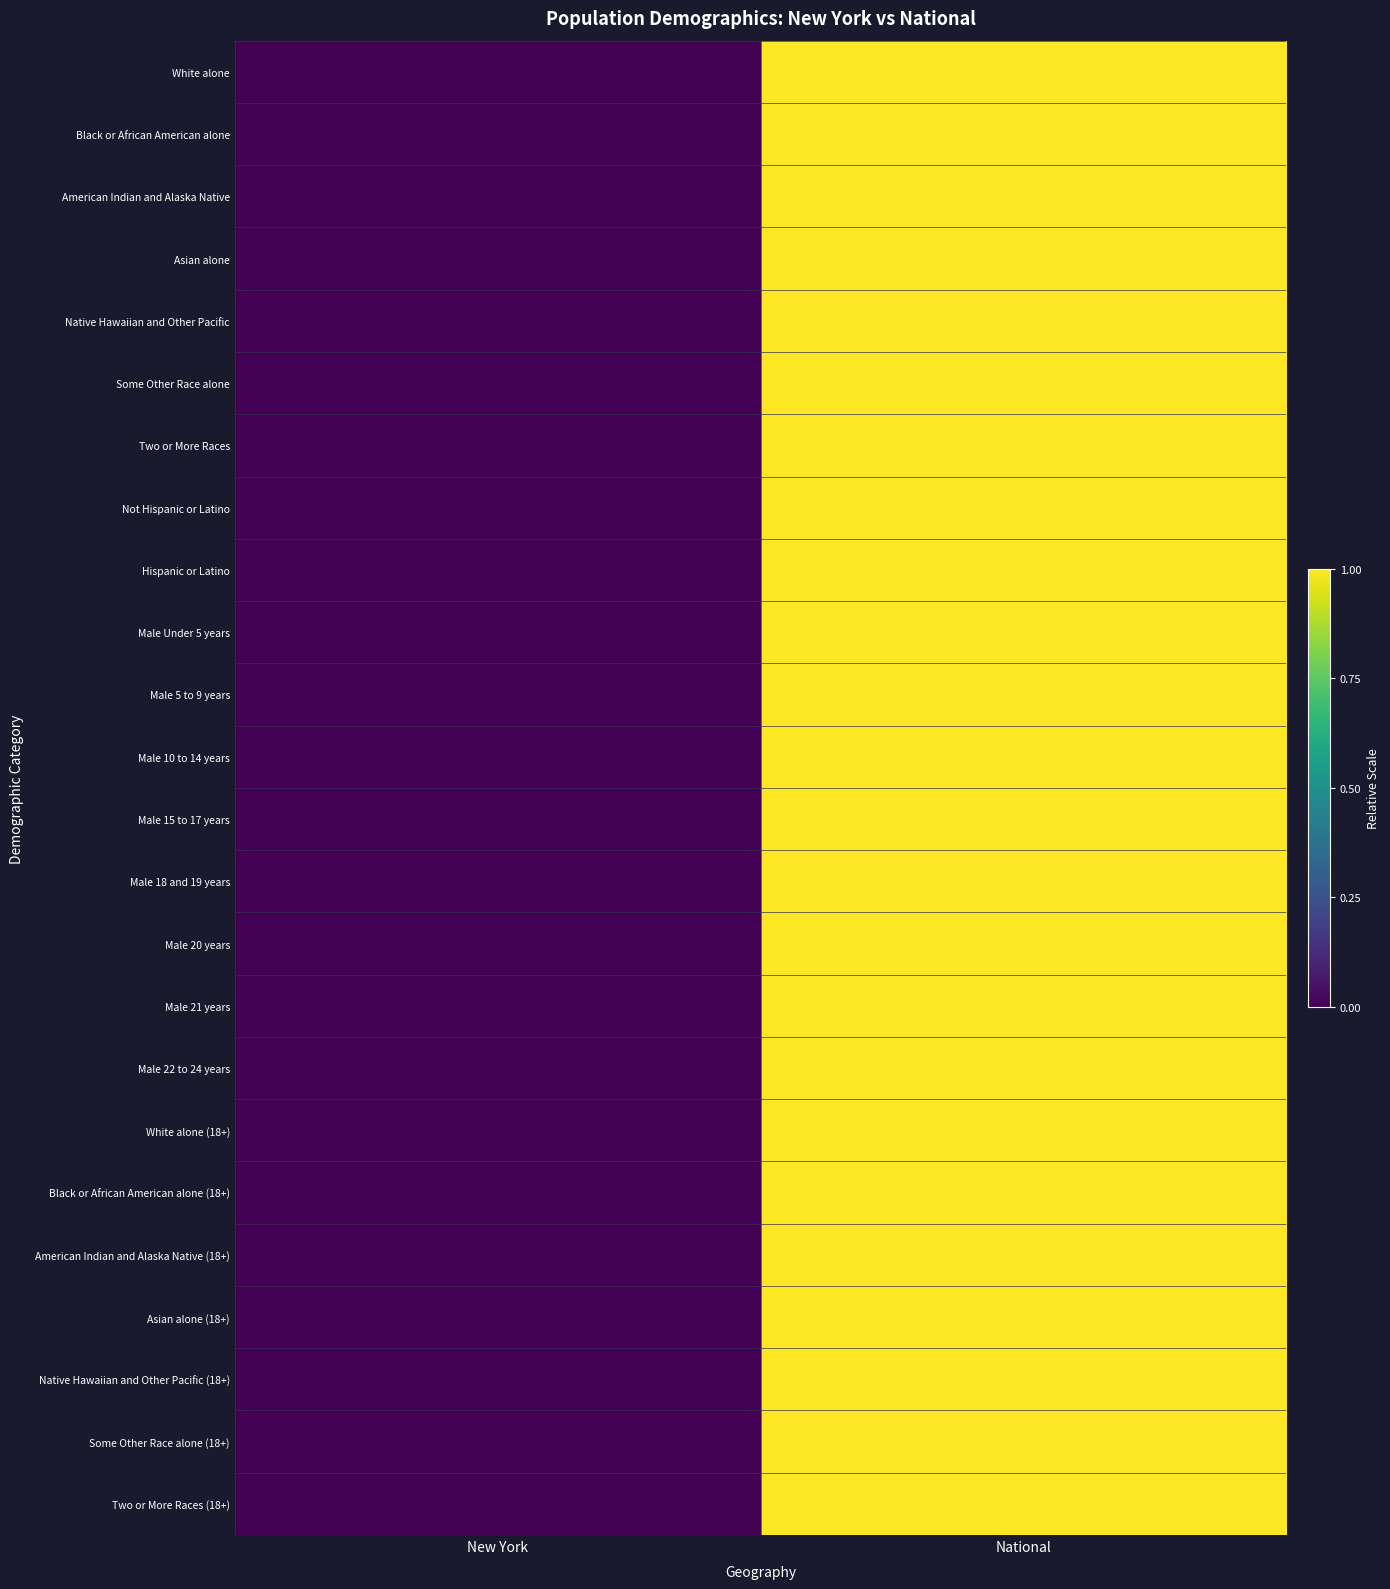

At which category is the sum across all series the highest?

National